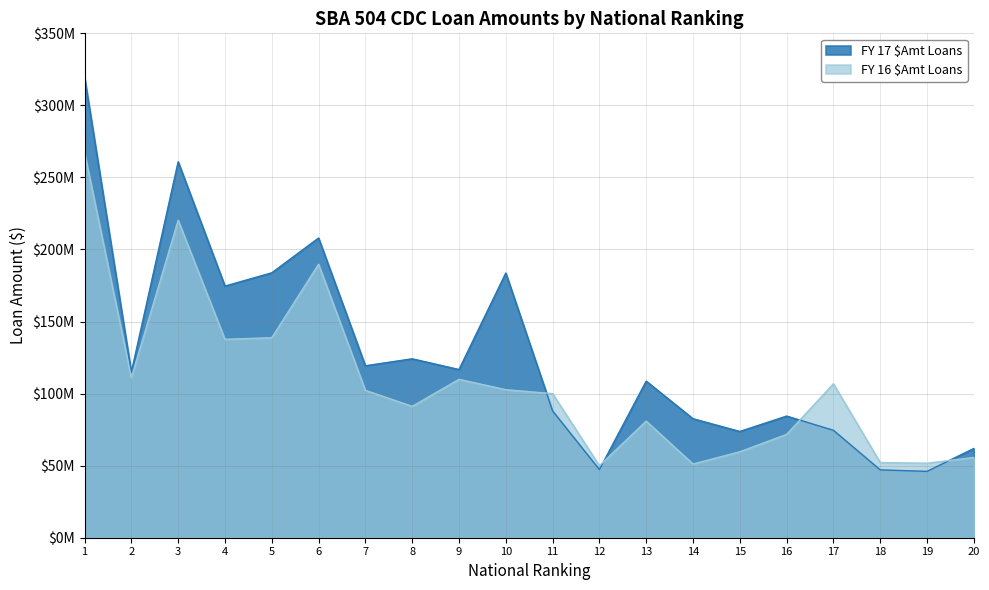

Is the value of FY 17 $Amt Loans at 6 greater than the value of FY 16 $Amt Loans at 11?

Yes